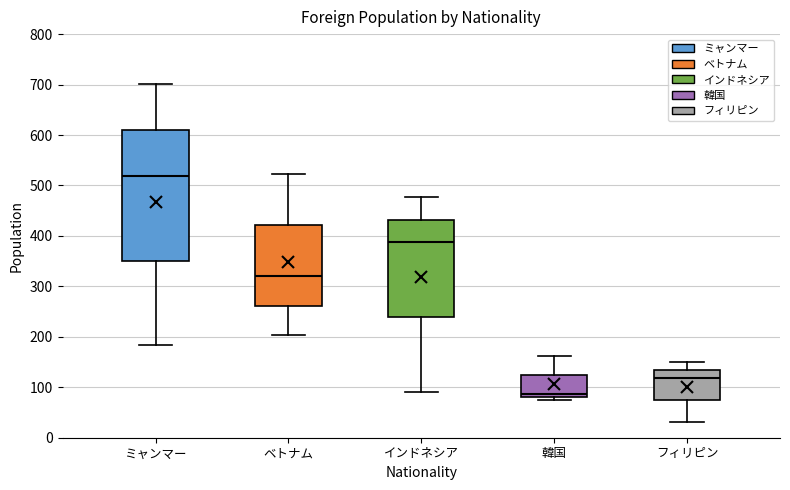

Reading left to right, transcribe this box plot: for each box, give where its median line is, the range the box spans, and where its two whiskers end, as read against the y-axis. The values are not printed on the chart, so give them approximately, as read against the axis.

ミャンマー: median 520, box 350 to 610, whiskers 180 to 700
ベトナム: median 320, box 260 to 420, whiskers 200 to 520
インドネシア: median 390, box 240 to 430, whiskers 90 to 480
韓国: median 90, box 80 to 120, whiskers 80 (just below the box's lower edge) to 160
フィリピン: median 120, box 80 to 130, whiskers 30 to 150